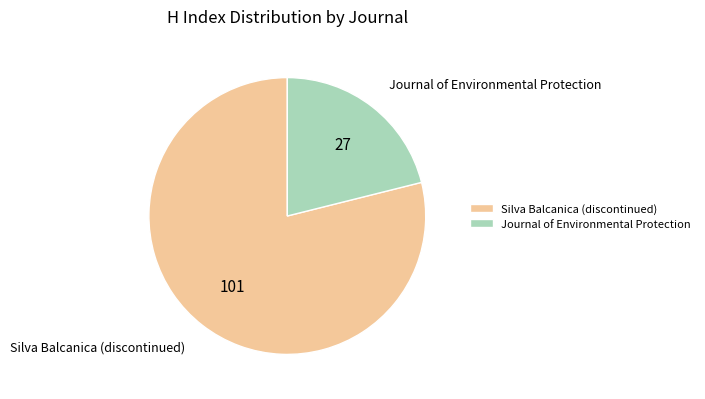

Between Journal of Environmental Protection and Silva Balcanica (discontinued), which is larger?

Silva Balcanica (discontinued)